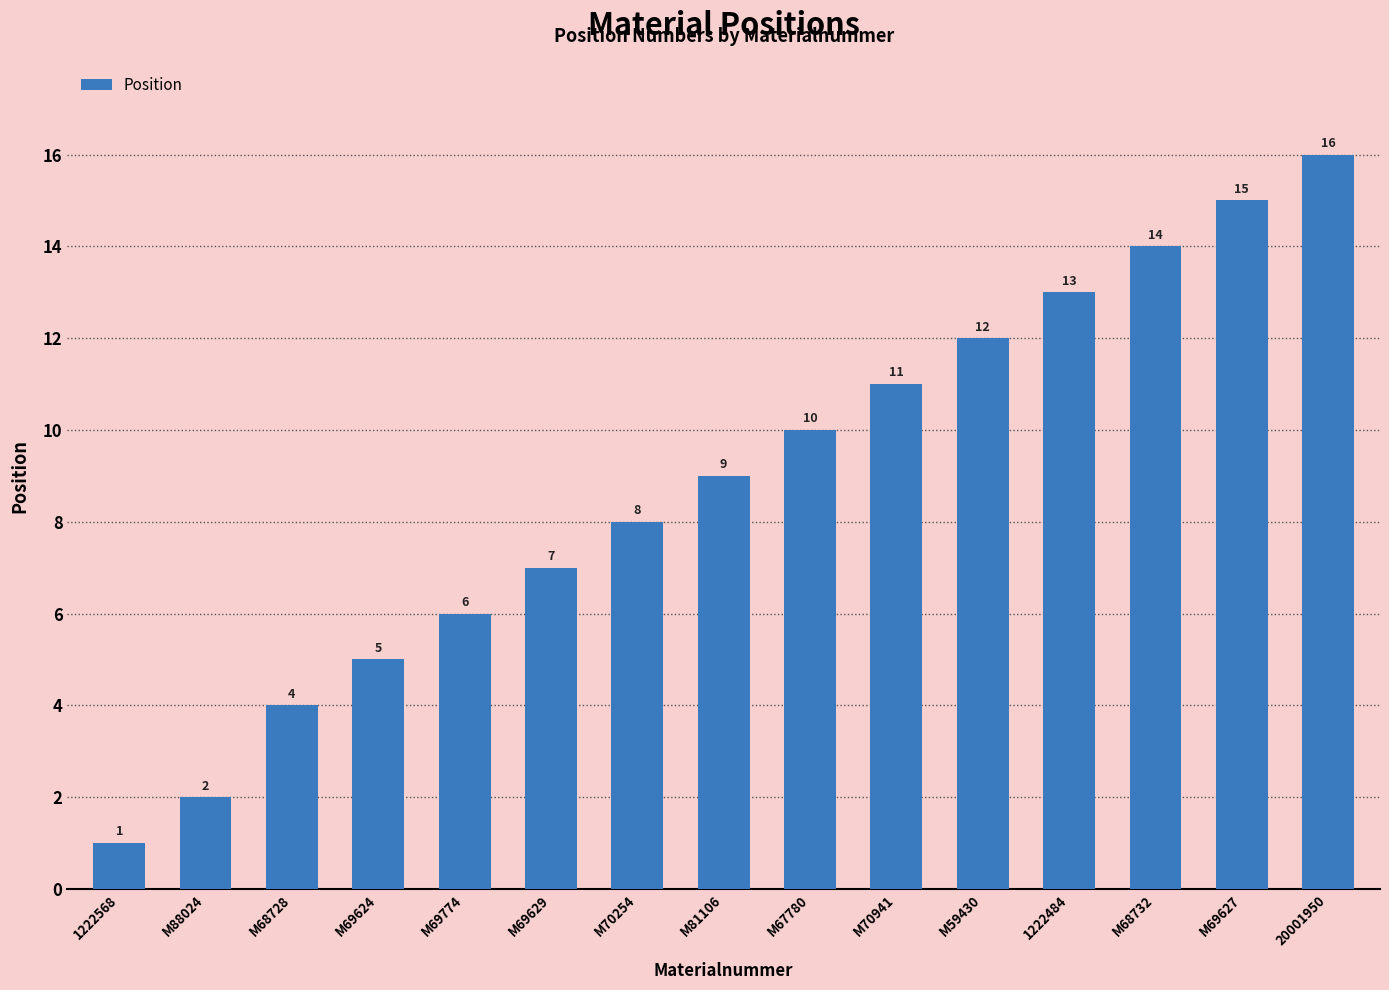

Are the bars grouped side by side (vs. stacked)?

No